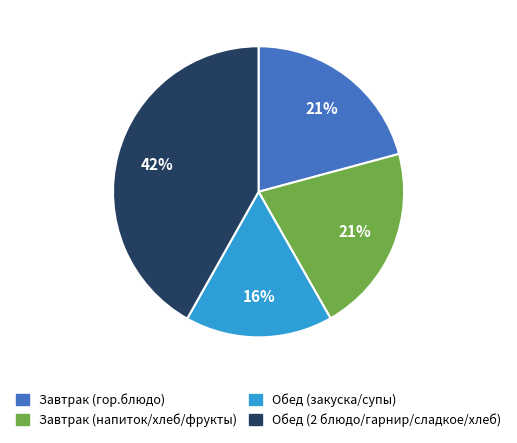

To the nearest percent, what percentage of the pie is Обед (закуска/супы)?

16%